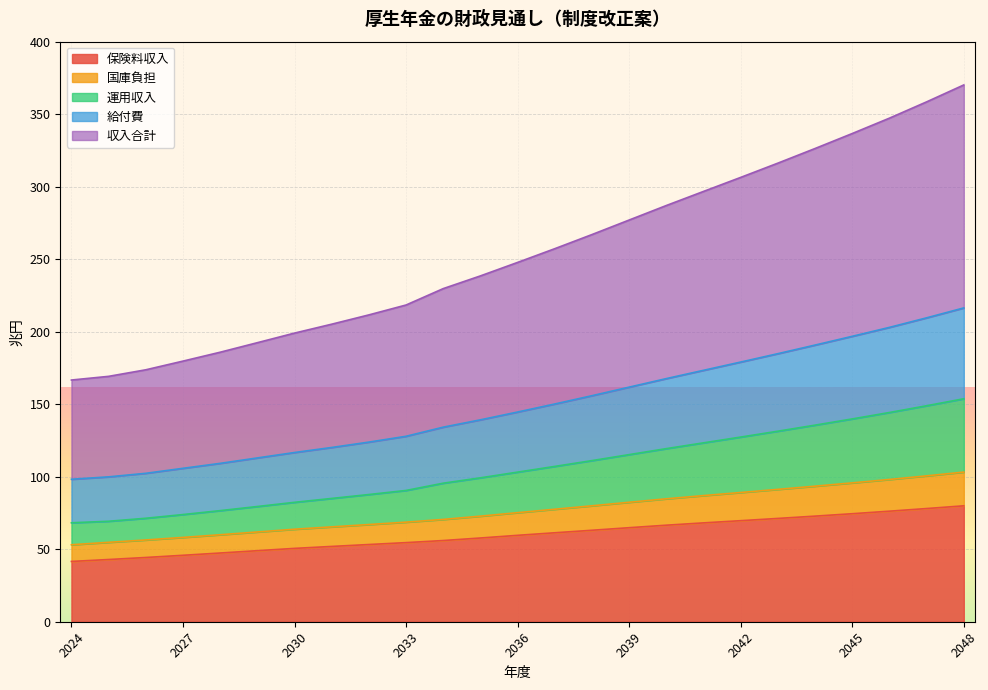

The value of 保険料収入 at 2048 is 20.6. True or false?

False